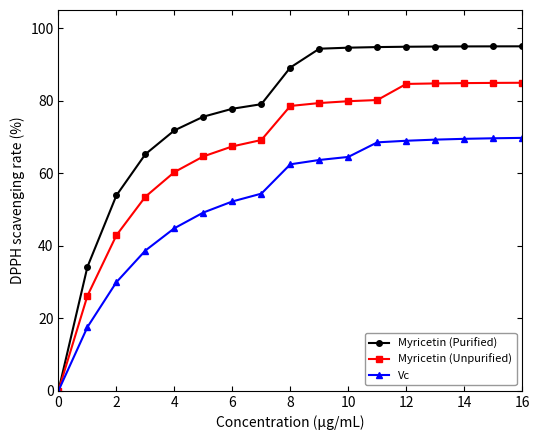

List the series in order of their overall mean, lowest first.

Vc, Myricetin (Unpurified), Myricetin (Purified)